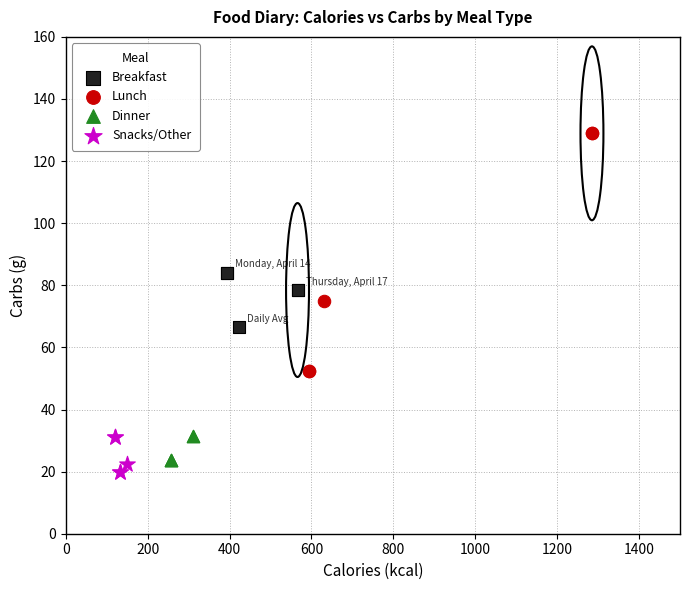

Which series contains the highest Y value?

Lunch